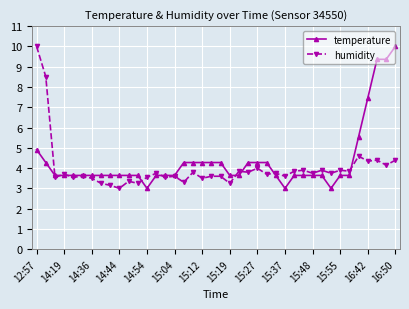

What is the value of the temperature point at the 2nd from the left?

4.3